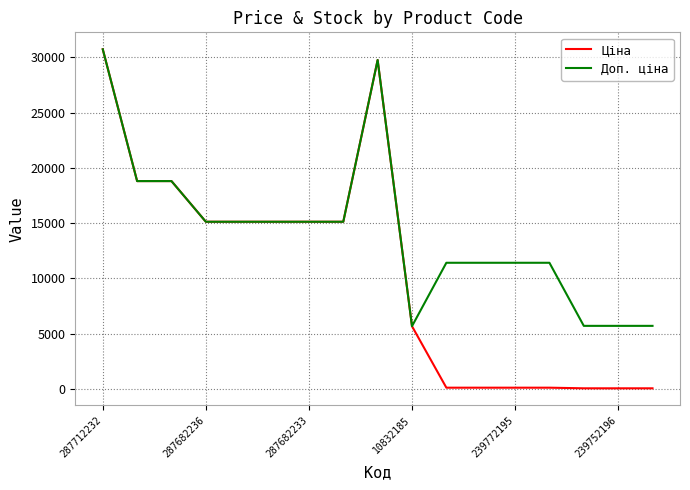

Rank the series by their average value, from highest to lowest.

Доп. ціна, Ціна